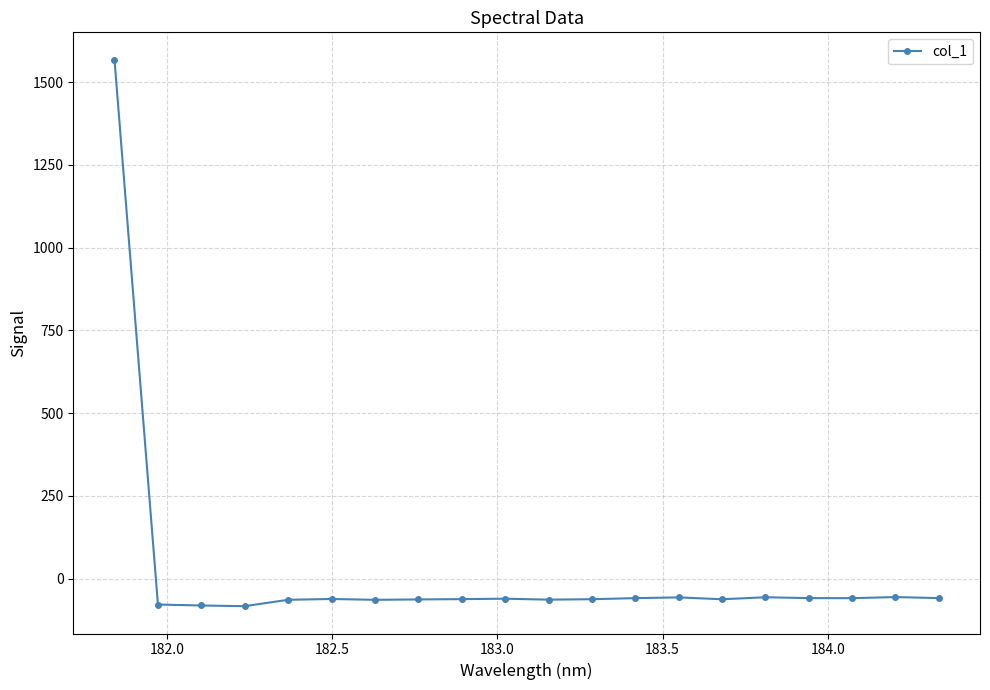

What is the difference between the maximum and minimum values?

1651.2